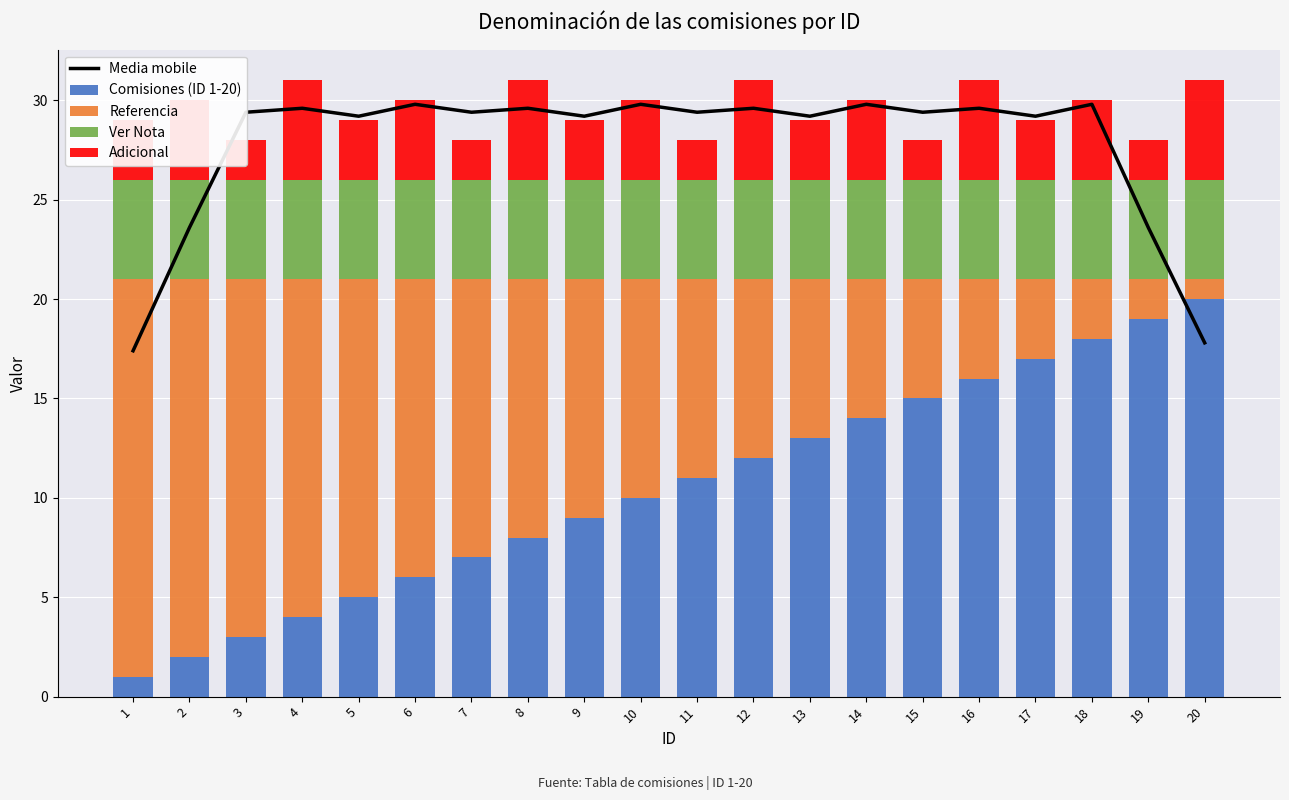

What is the value of the Comisiones (ID 1-20) bar at the 18th from the left?

18.0